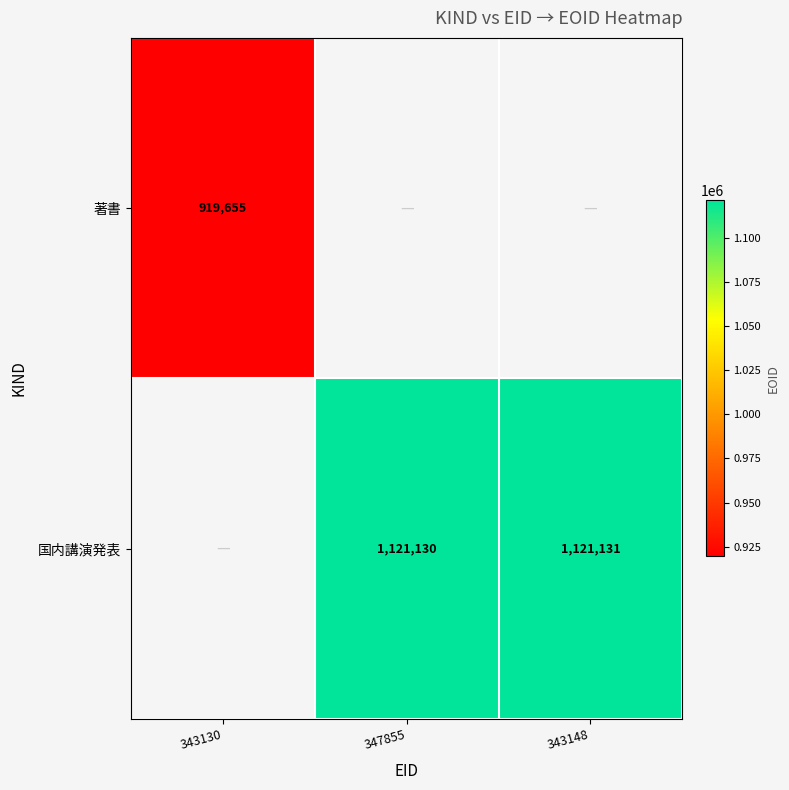

Which has a higher value, 347855 or 343148?

343148